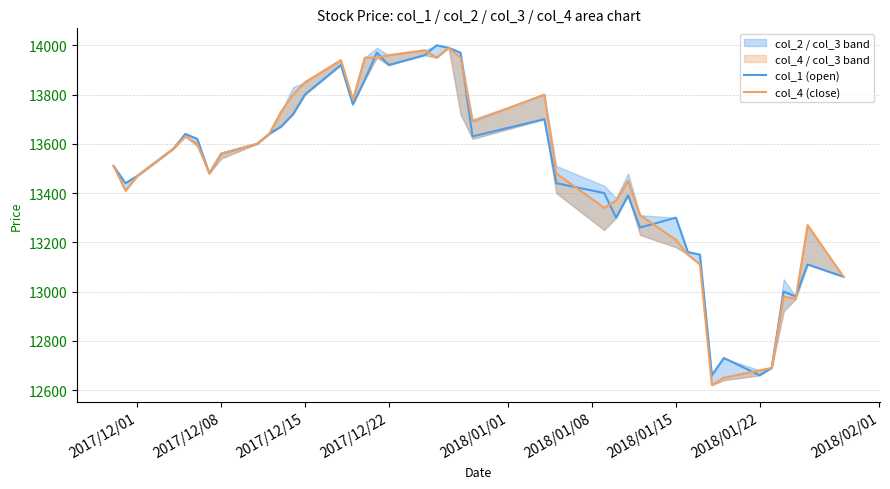

Reading left to right, transcribe all the data shown in this chart.

col_1 (open): 13510	13440	13470	13580	13640	13620	13480	13560	13600	13640	13670	13720	13800	13920	13760	13860	13970	13920	13960	14000	13990	13970	13630	13700	13440	13400	13300	13390	13260	13300	13160	13150	12660	12730	12660	12690	13000	12980	13110	13060
col_4 (close): 13510	13410	13470	13580	13630	13600	13480	13560	13600	13640	13730	13800	13850	13940	13780	13950	13950	13960	13980	13950	13990	13950	13690	13800	13480	13340	13370	13450	13310	13210	13150	13110	12620	12650	12680	12690	12980	12970	13270	13060